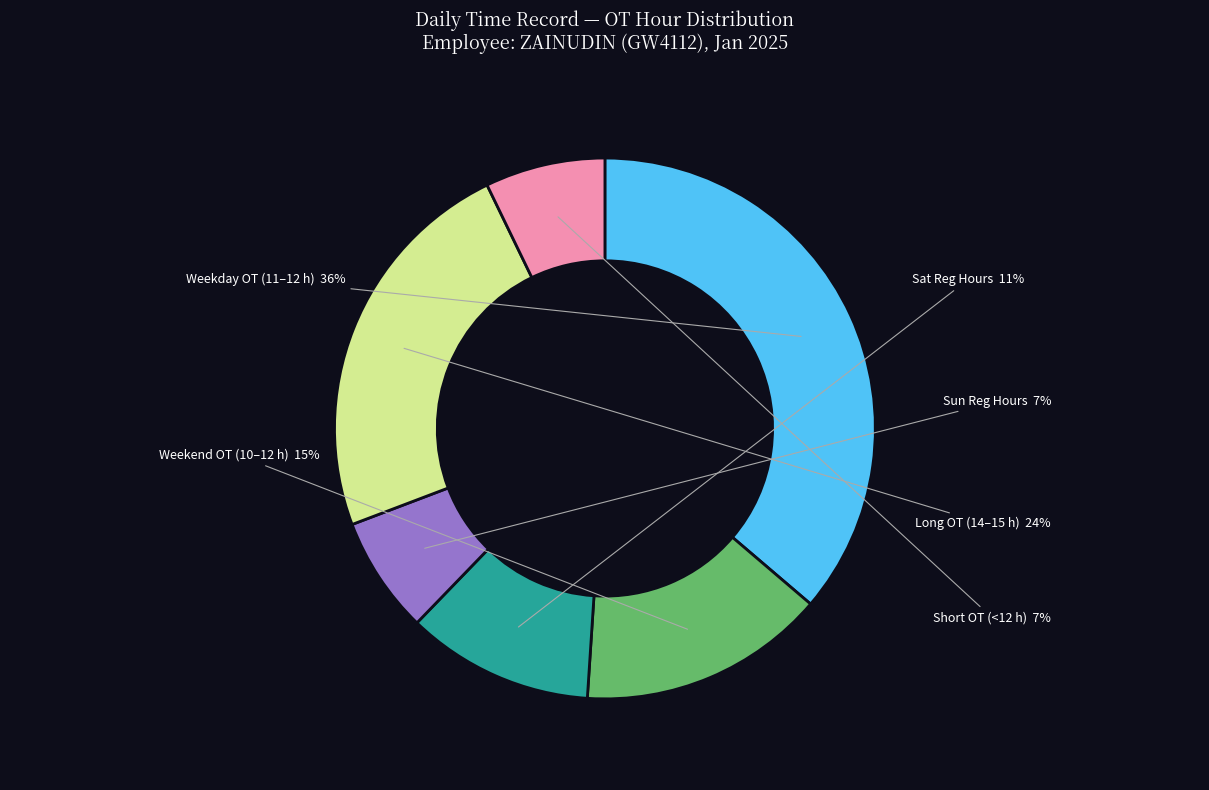

What is the largest slice in the pie chart?

Weekday OT (11–12 h)